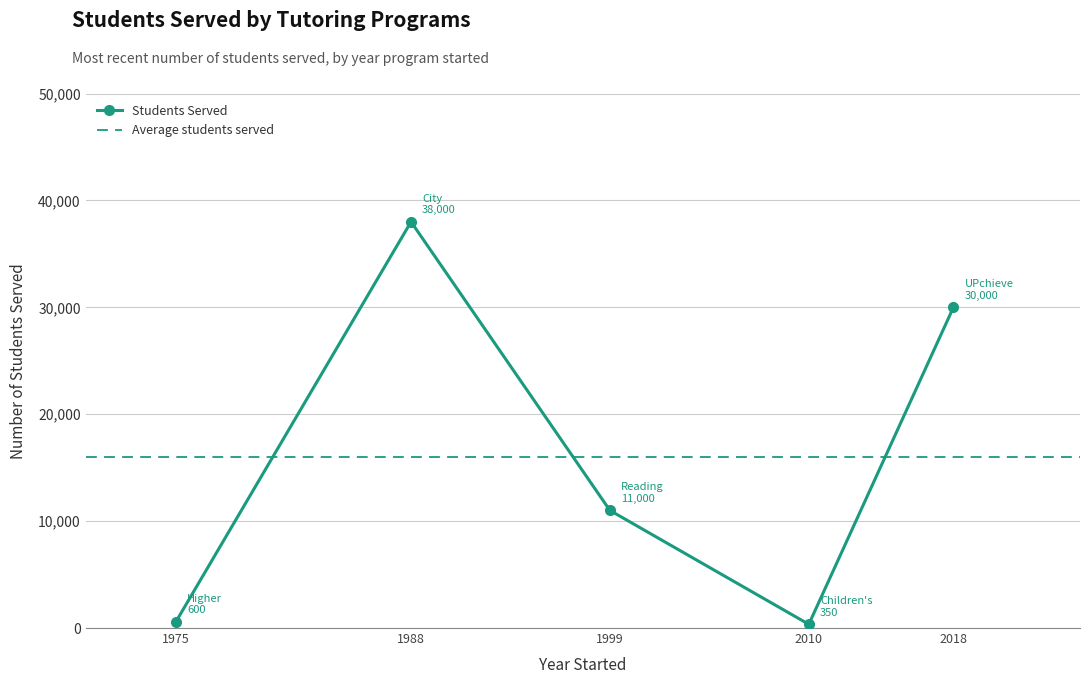

What is the average value?

15990